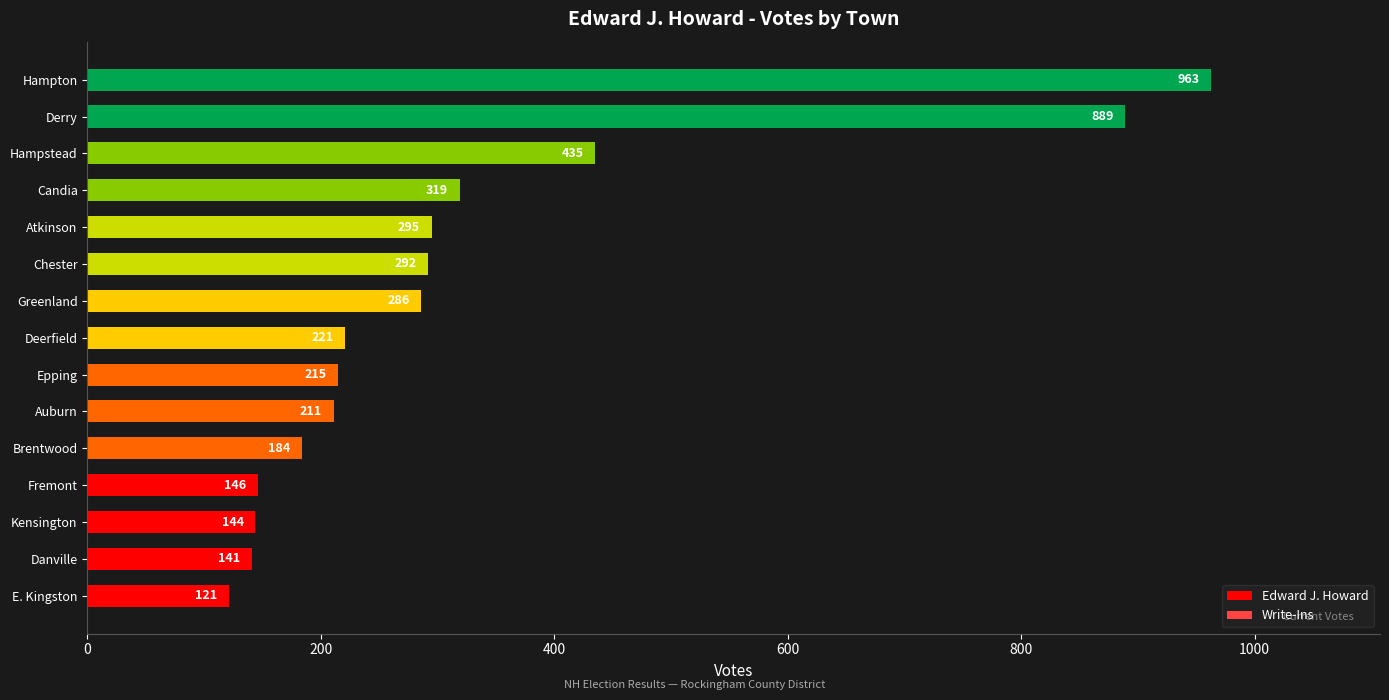

What is the sum of the values at Brentwood and Danville?

325